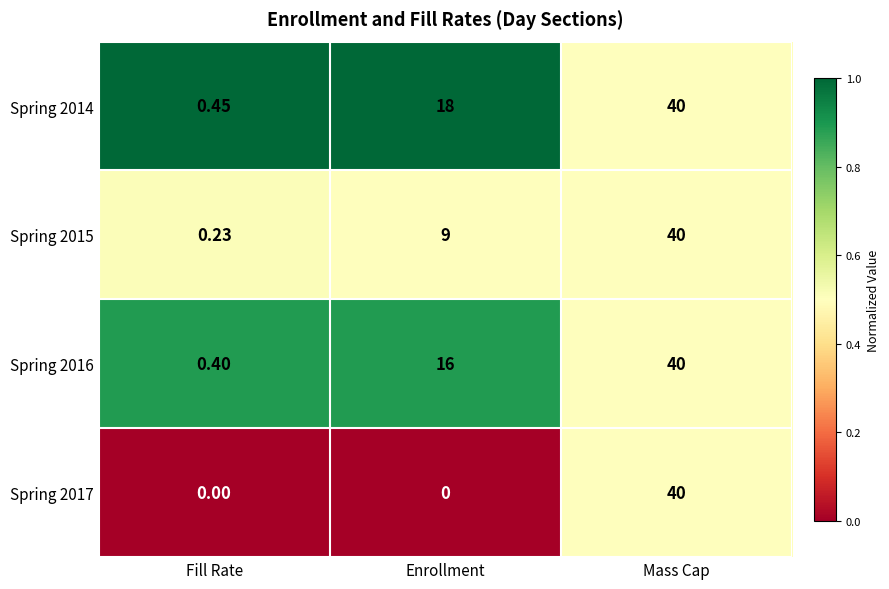

Is the value of Spring 2014 at Mass Cap greater than the value of Spring 2015 at Enrollment?

Yes